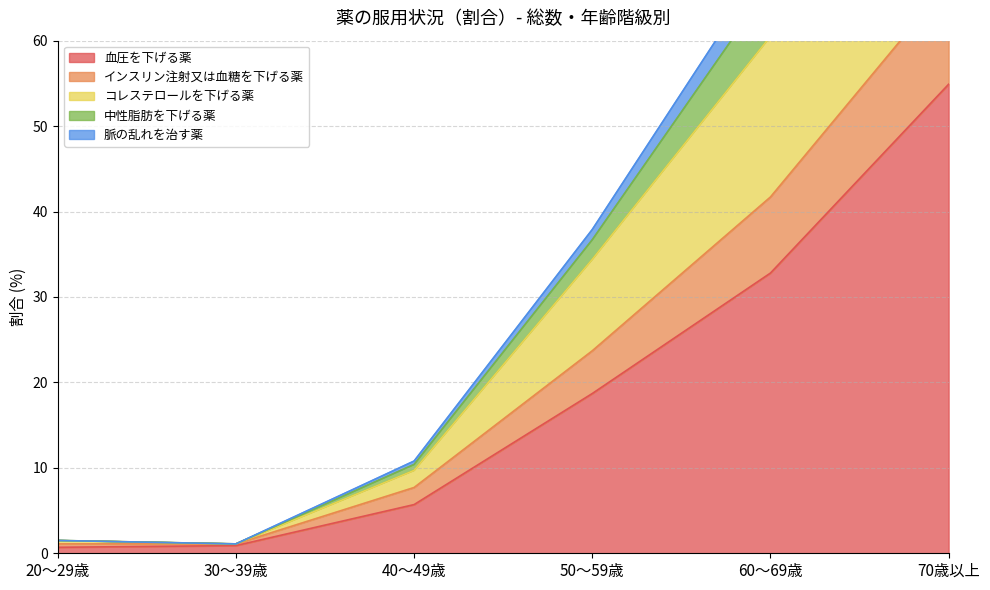

The value of 血圧を下げる薬 at 60～69歳 is 32.8. True or false?

True